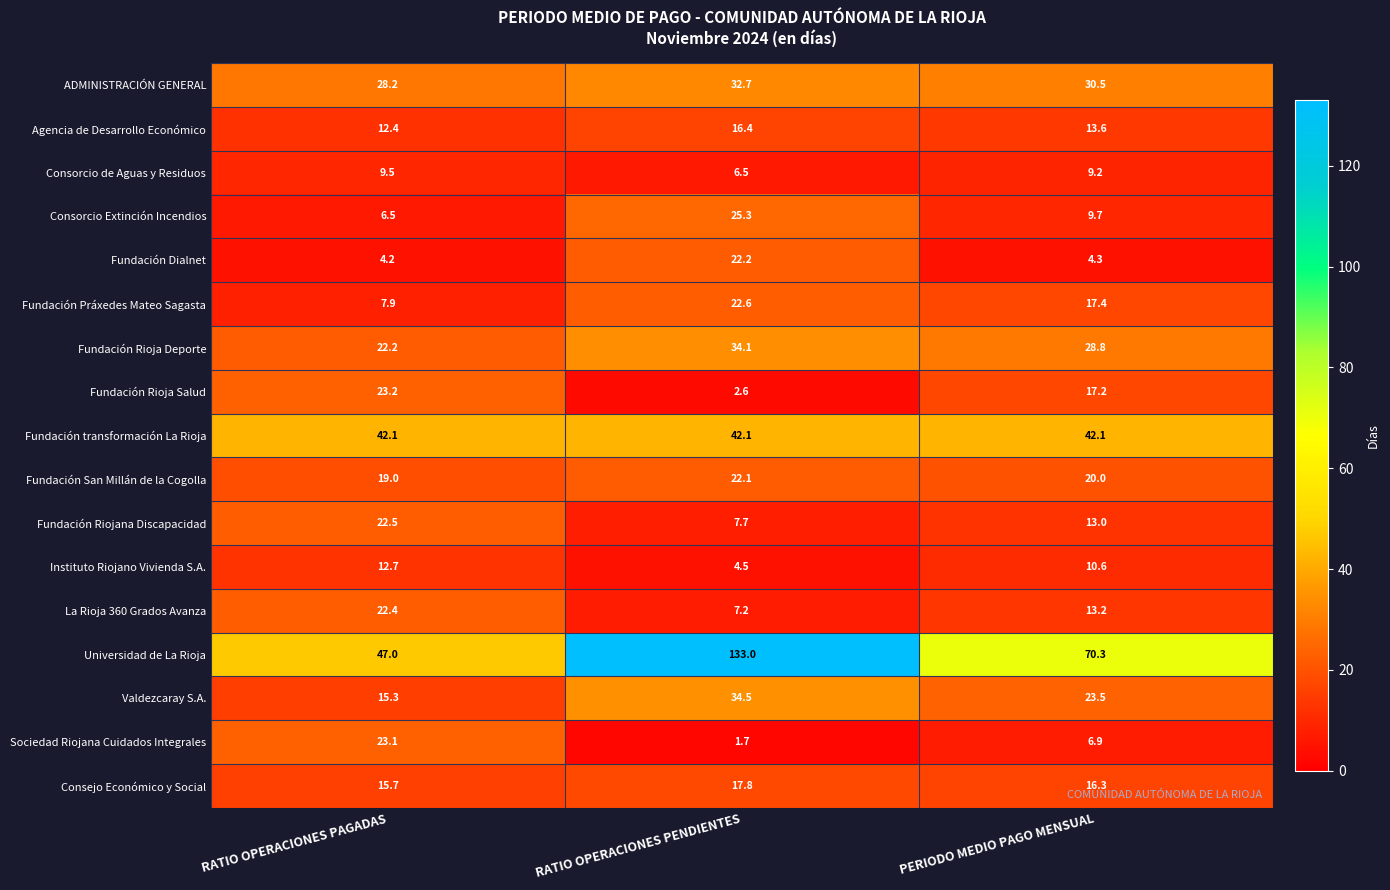

What is the total value across all series at RATIO OPERACIONES PENDIENTES?

433.0